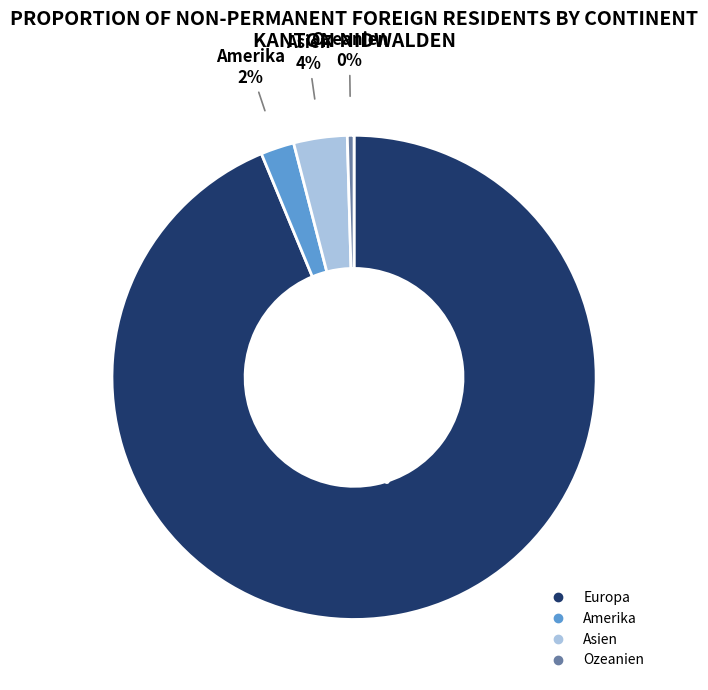

To the nearest percent, what is the average slice percentage?

25%